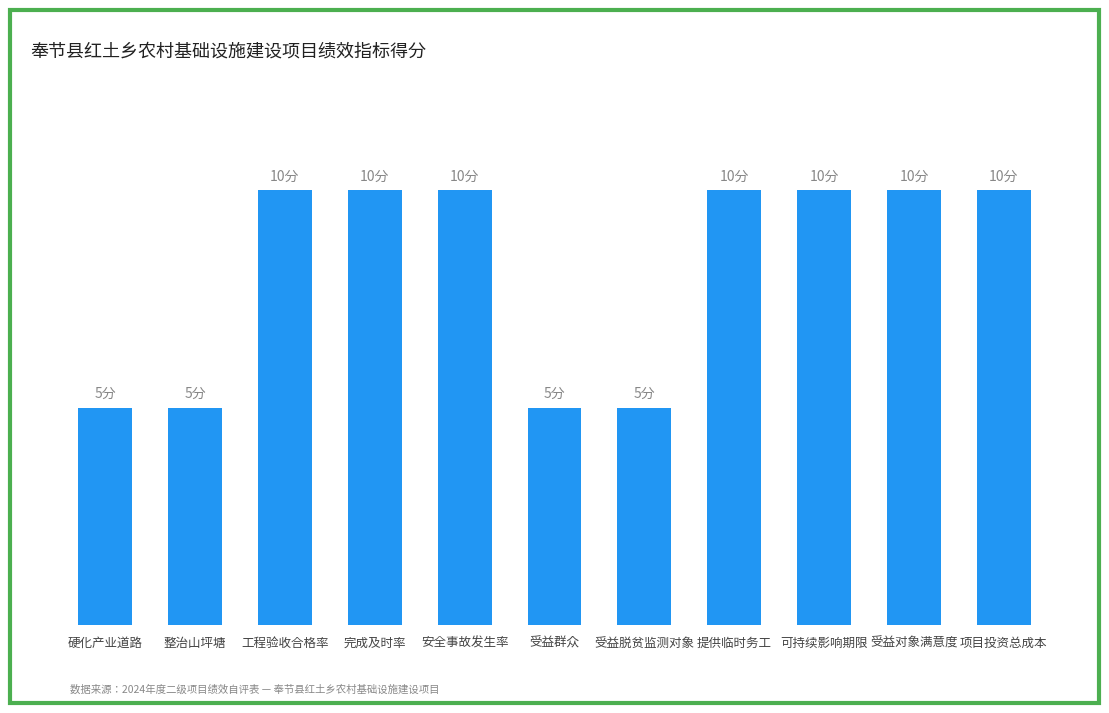

The chart shows a value of 8 at 整治山坪塘. True or false?

False